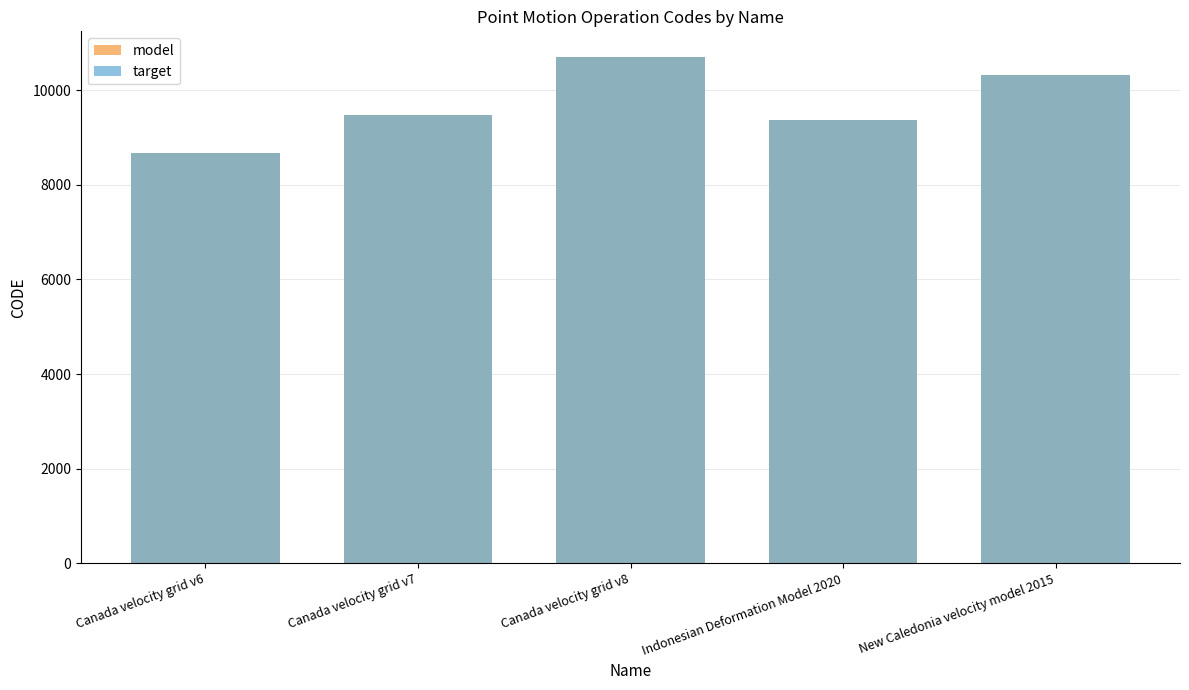

Which series has the largest total across all categories?

model